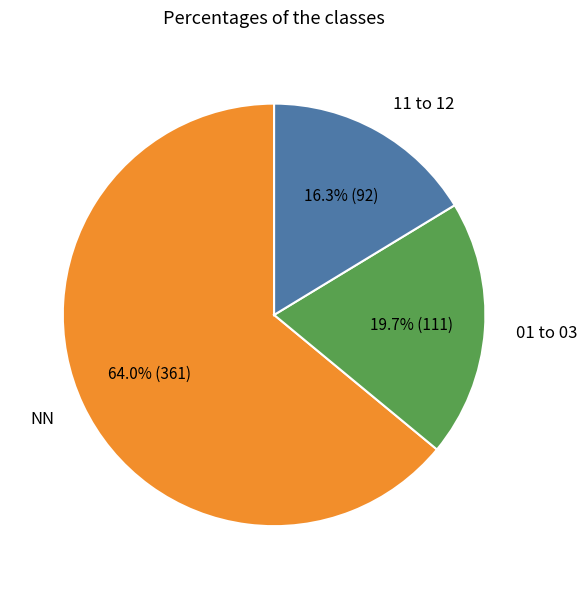

How many slices are in this pie chart?

3